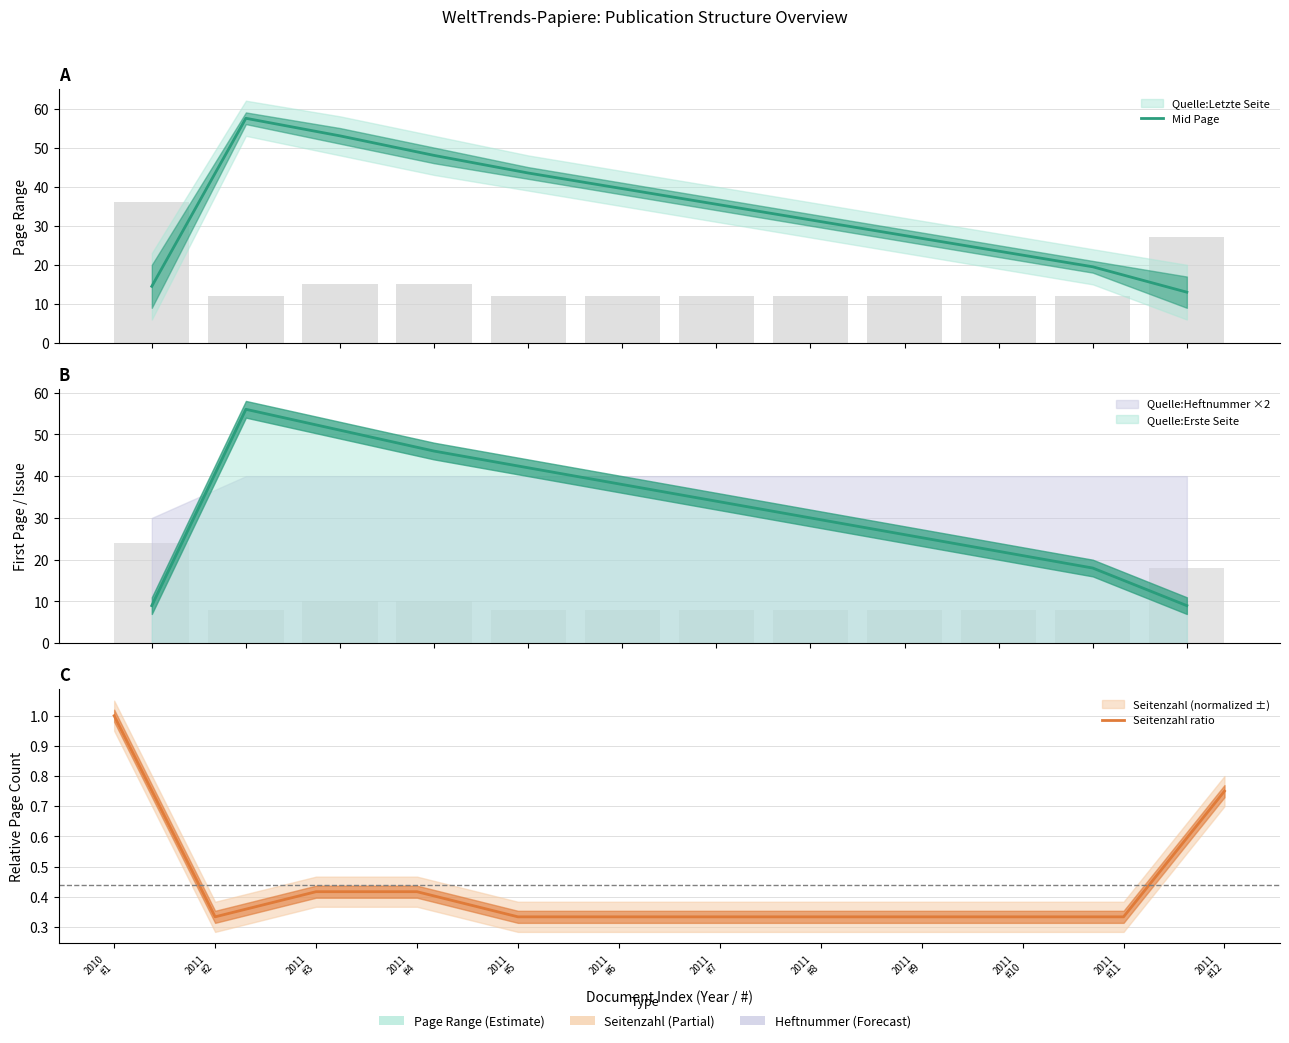

What is the value of the Seitenzahl ratio bar at the 1st from the left?

1.0